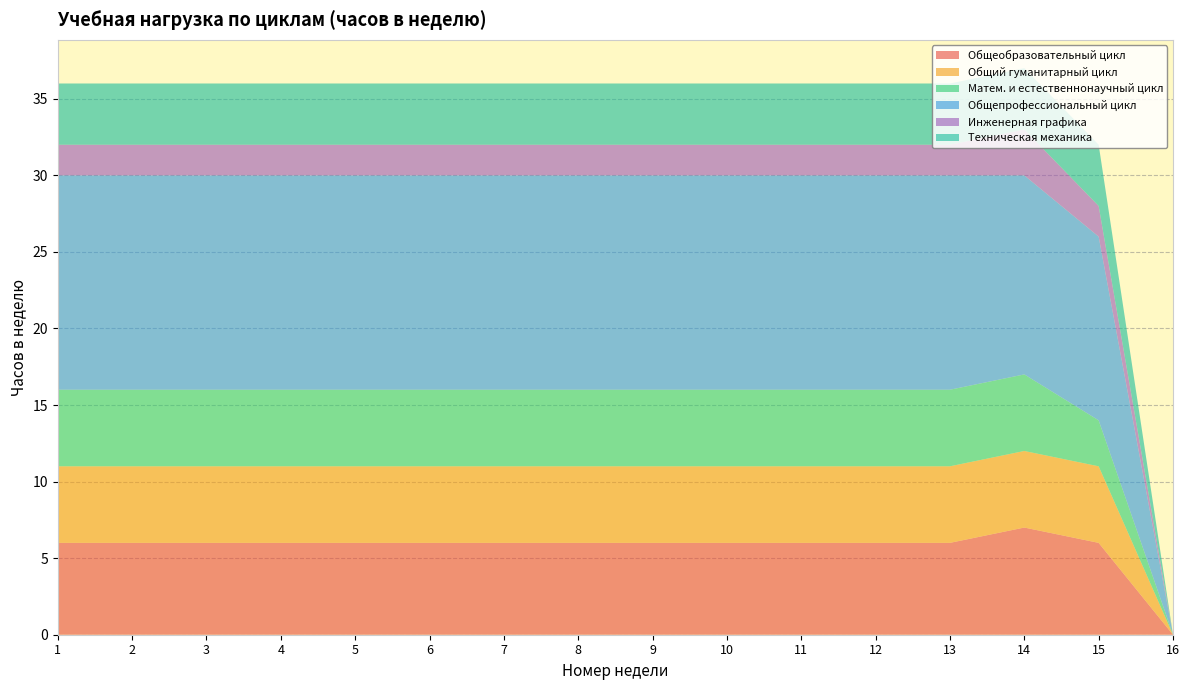

Reading left to right, what are all the values shown in this chart?

Общеобразовательный цикл: 1=6	2=6	3=6	4=6	5=6	6=6	7=6	8=6	9=6	10=6	11=6	12=6	13=6	14=7	15=6	16=0
Общий гуманитарный цикл: 1=5	2=5	3=5	4=5	5=5	6=5	7=5	8=5	9=5	10=5	11=5	12=5	13=5	14=5	15=5	16=0
Матем. и естественнонаучный цикл: 1=5	2=5	3=5	4=5	5=5	6=5	7=5	8=5	9=5	10=5	11=5	12=5	13=5	14=5	15=3	16=0
Общепрофессиональный цикл: 1=14	2=14	3=14	4=14	5=14	6=14	7=14	8=14	9=14	10=14	11=14	12=14	13=14	14=13	15=12	16=0
Инженерная графика: 1=2	2=2	3=2	4=2	5=2	6=2	7=2	8=2	9=2	10=2	11=2	12=2	13=2	14=3	15=2	16=0
Техническая механика: 1=4	2=4	3=4	4=4	5=4	6=4	7=4	8=4	9=4	10=4	11=4	12=4	13=4	14=4	15=4	16=0